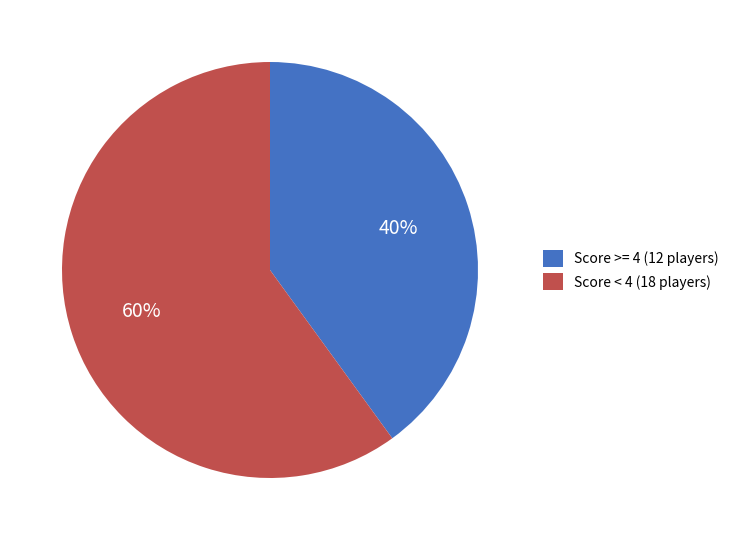

Does any single category account for the majority?

Yes